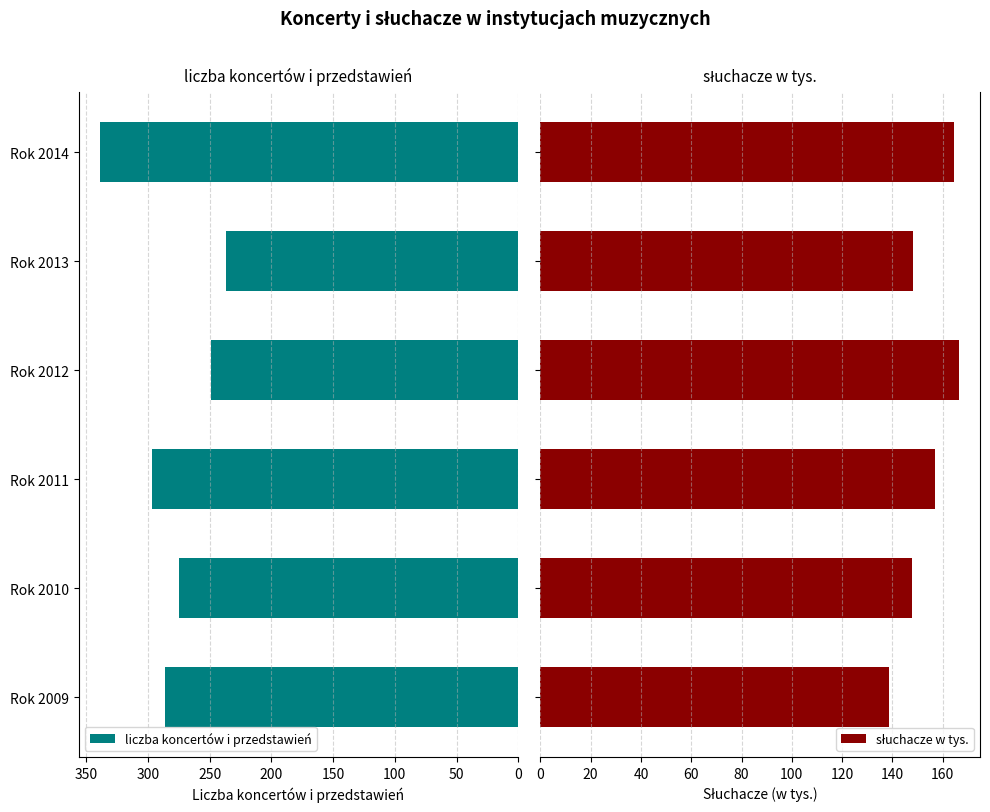

Count the number of categories in the chart.

6